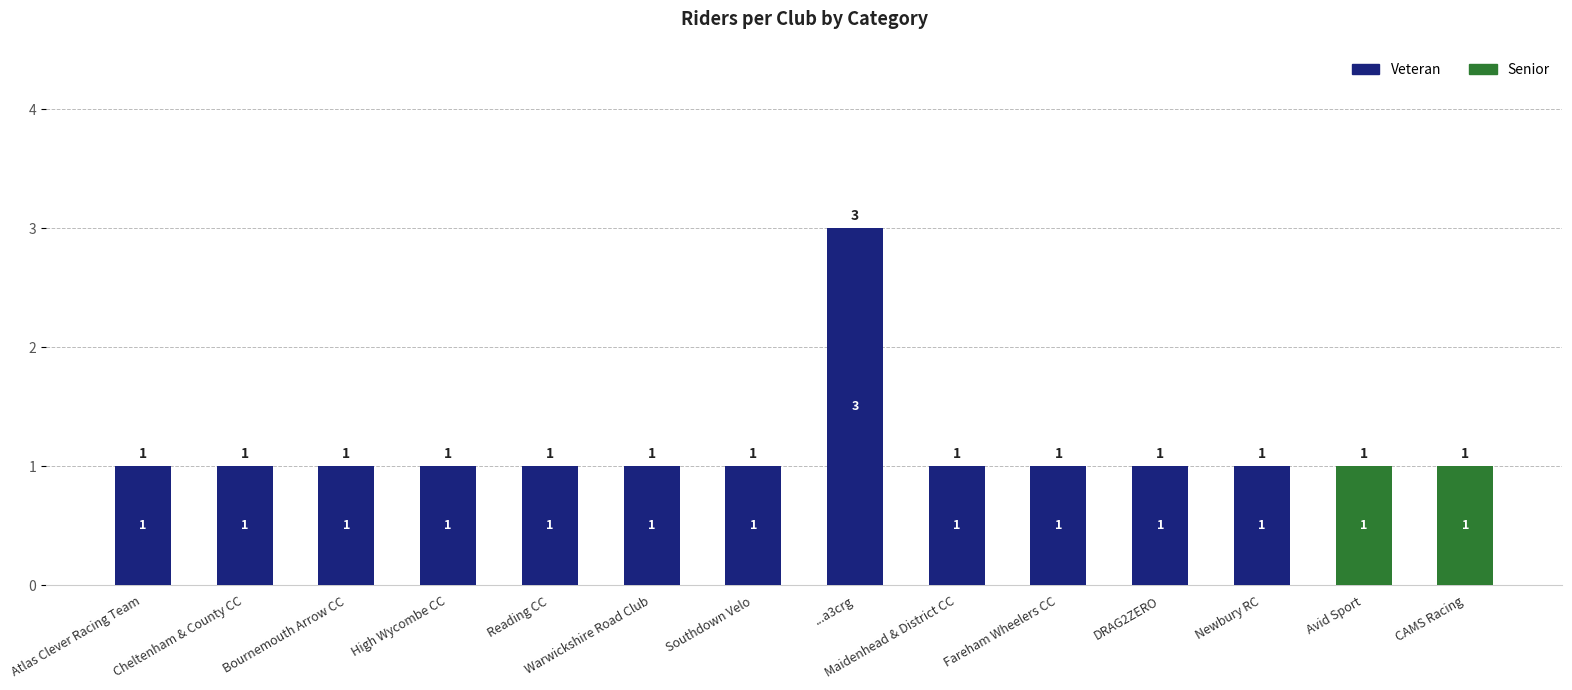

At which category is the sum across all series the highest?

...a3crg